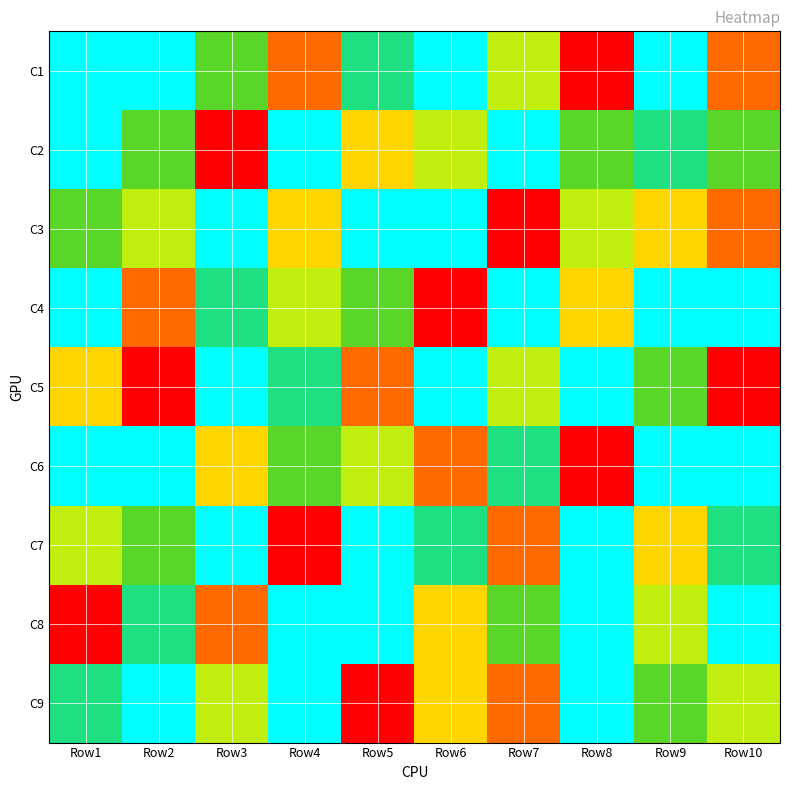

Reading left to right, what are all the values shown in this chart?

C1: Row1=9	Row2=7	Row3=5	Row4=2	Row5=6	Row6=8	Row7=4	Row8=1	Row9=9	Row10=2
C2: Row1=7	Row2=5	Row3=1	Row4=9	Row5=3	Row6=4	Row7=7	Row8=5	Row9=6	Row10=5
C3: Row1=5	Row2=4	Row3=9	Row4=3	Row5=8	Row6=7	Row7=1	Row8=4	Row9=3	Row10=2
C4: Row1=7	Row2=2	Row3=6	Row4=4	Row5=5	Row6=1	Row7=9	Row8=3	Row9=8	Row10=7
C5: Row1=3	Row2=1	Row3=8	Row4=6	Row5=2	Row6=9	Row7=4	Row8=7	Row9=5	Row10=1
C6: Row1=8	Row2=9	Row3=3	Row4=5	Row5=4	Row6=2	Row7=6	Row8=1	Row9=7	Row10=9
C7: Row1=4	Row2=5	Row3=7	Row4=1	Row5=9	Row6=6	Row7=2	Row8=8	Row9=3	Row10=6
C8: Row1=1	Row2=6	Row3=2	Row4=8	Row5=7	Row6=3	Row7=5	Row8=9	Row9=4	Row10=8
C9: Row1=6	Row2=8	Row3=4	Row4=7	Row5=1	Row6=3	Row7=2	Row8=9	Row9=5	Row10=4